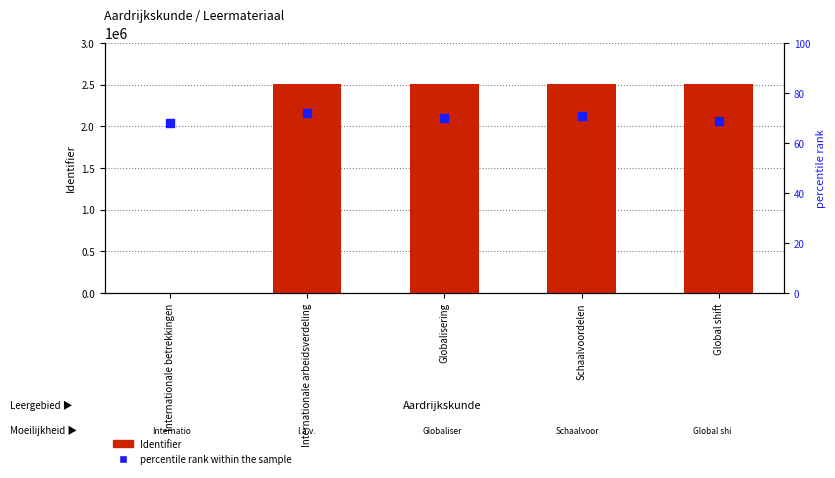

What are all the series names shown in the legend?

Identifier, percentile rank within the sample